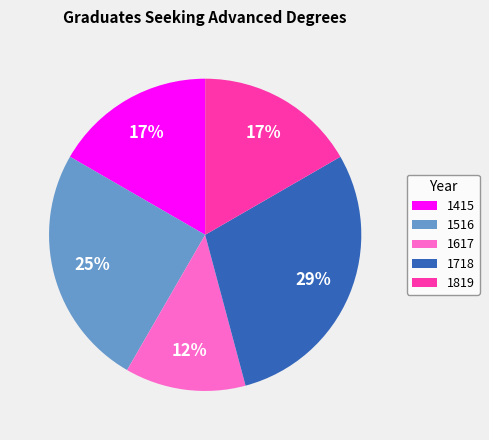

What is the largest slice in the pie chart?

1718